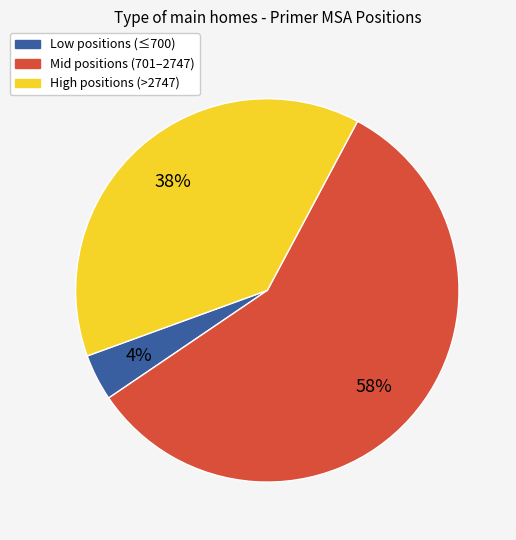

To the nearest percent, what is the difference between the largest and smallest slice percentages?

54%